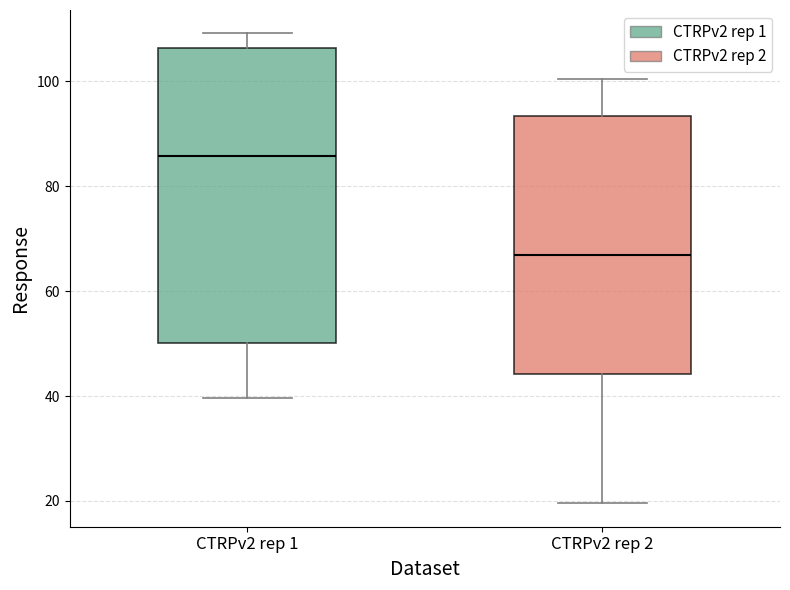

Which box has the highest median line?

CTRPv2 rep 1